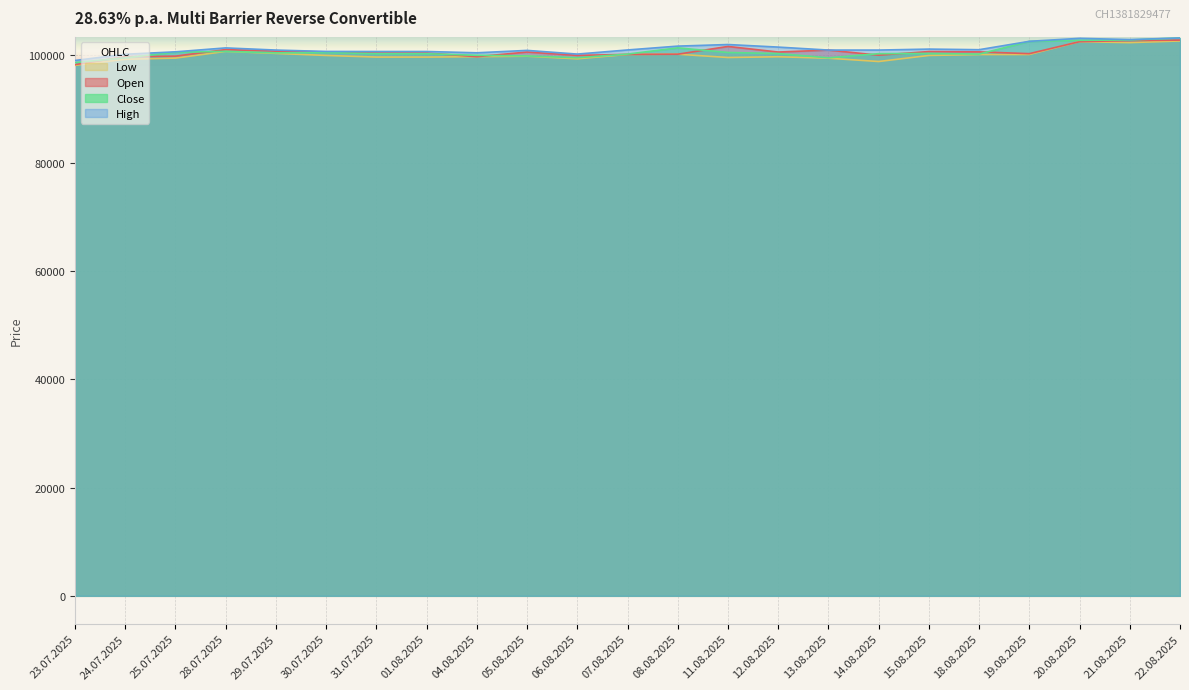

Reading left to right, what are all the values shown in this chart?

Open: 98180	99630	99740	100955	100665	100520	100320	100320	99640	100500	99880	100060	100100	101535	100500	100865	99920	100590	100530	100200	102420	102620	102705
High: 98940	100090	100540	101265	100865	100610	100600	100600	100360	100805	100120	100885	101595	101890	101415	100865	100865	101045	100935	102480	103030	102800	103100
Low: 98040	99160	99380	100620	100250	99870	99570	99570	99640	99730	99250	100060	100100	99490	99630	99360	98750	99870	100040	100050	102420	102240	102550
Close: 98550	99430	100470	100620	100350	100410	100190	100190	99900	99780	99450	100120	101275	100420	100220	99430	100200	100240	100120	102470	102670	102725	103100